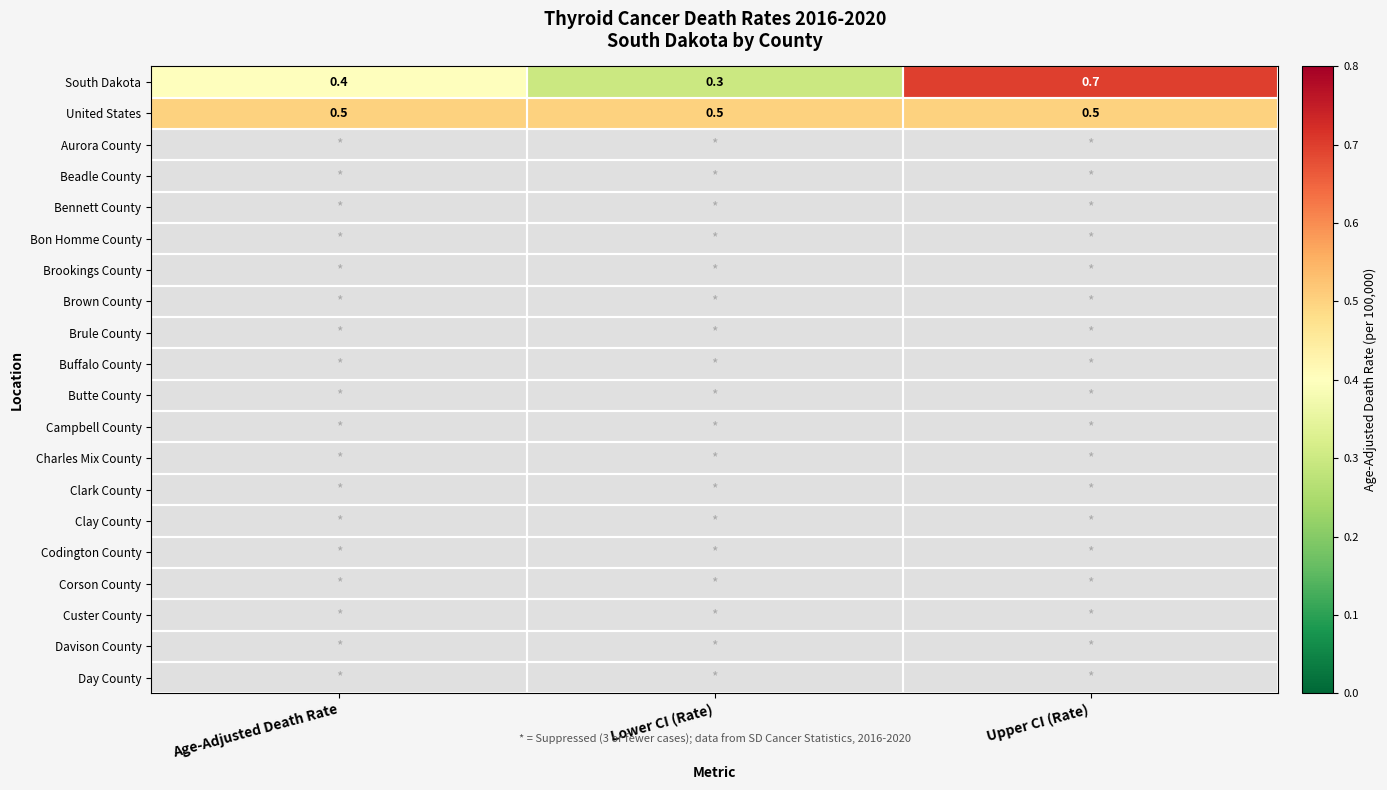

At which label is South Dakota closest to 0?

Lower CI (Rate)